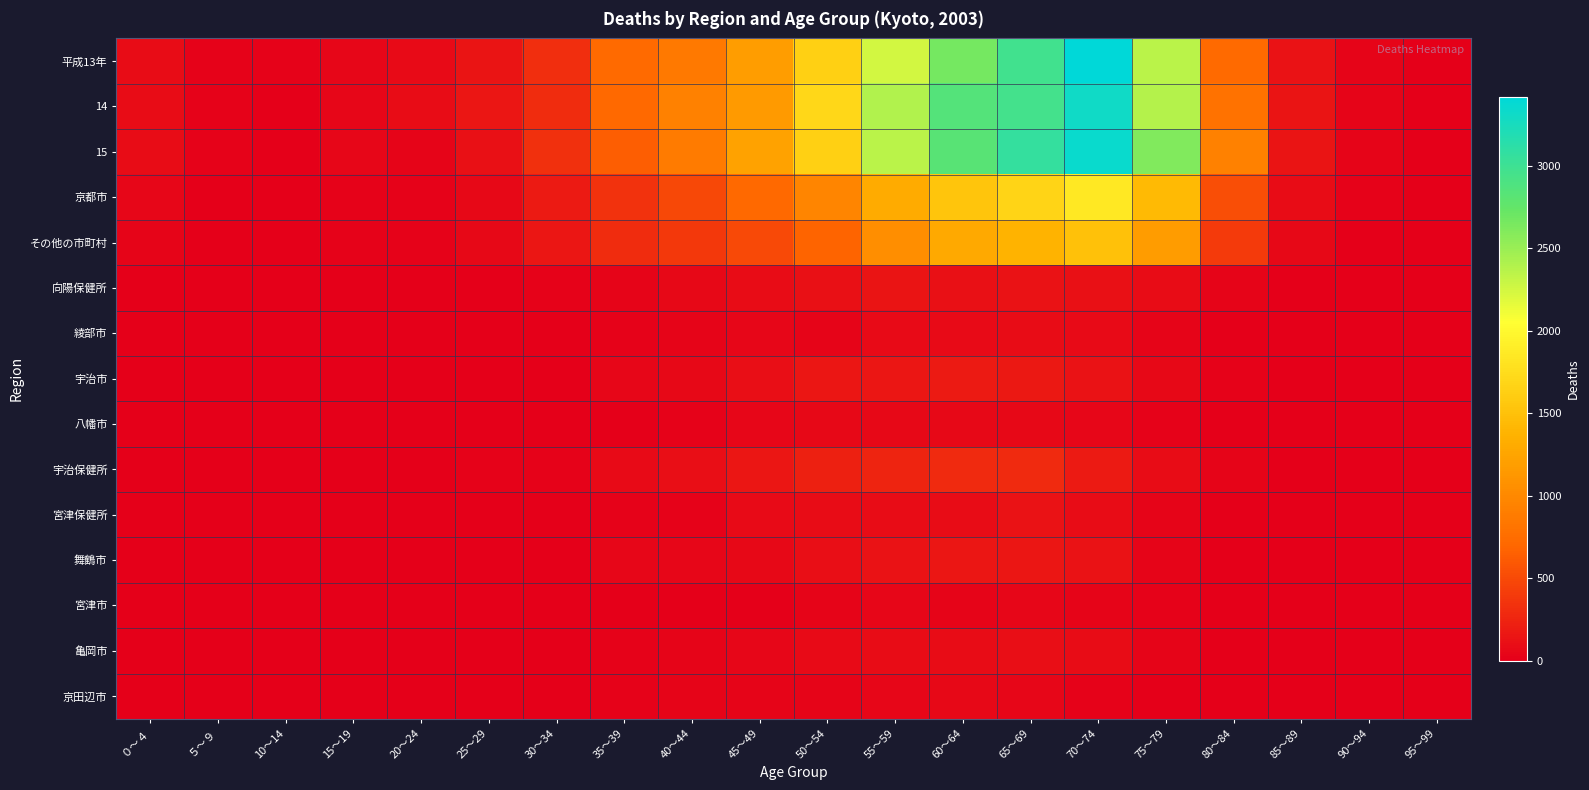

What is the difference between the highest and lowest values at 60～64?

2813